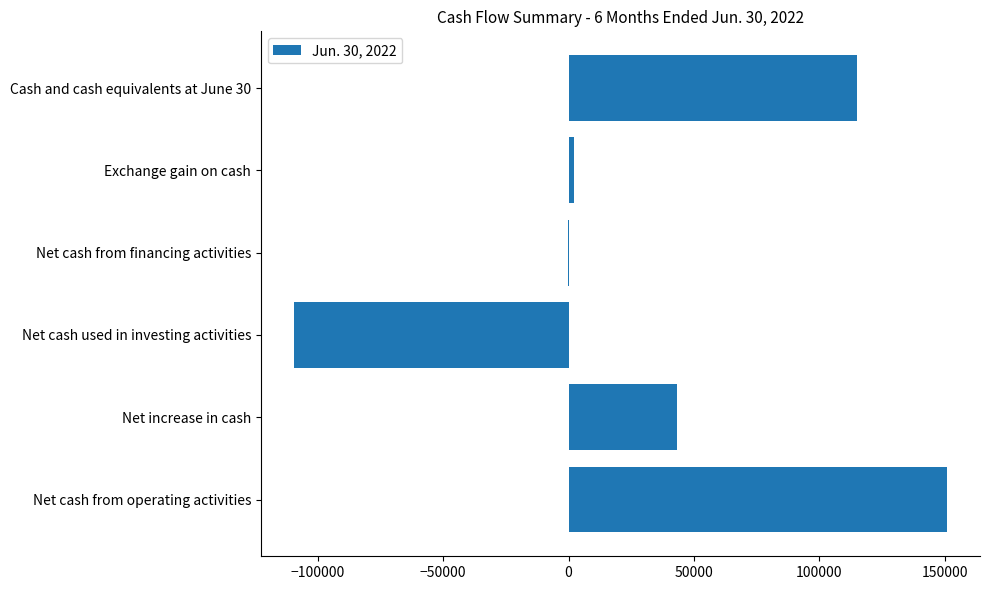

Is it true that the value at Net cash from operating activities is 150986?

True